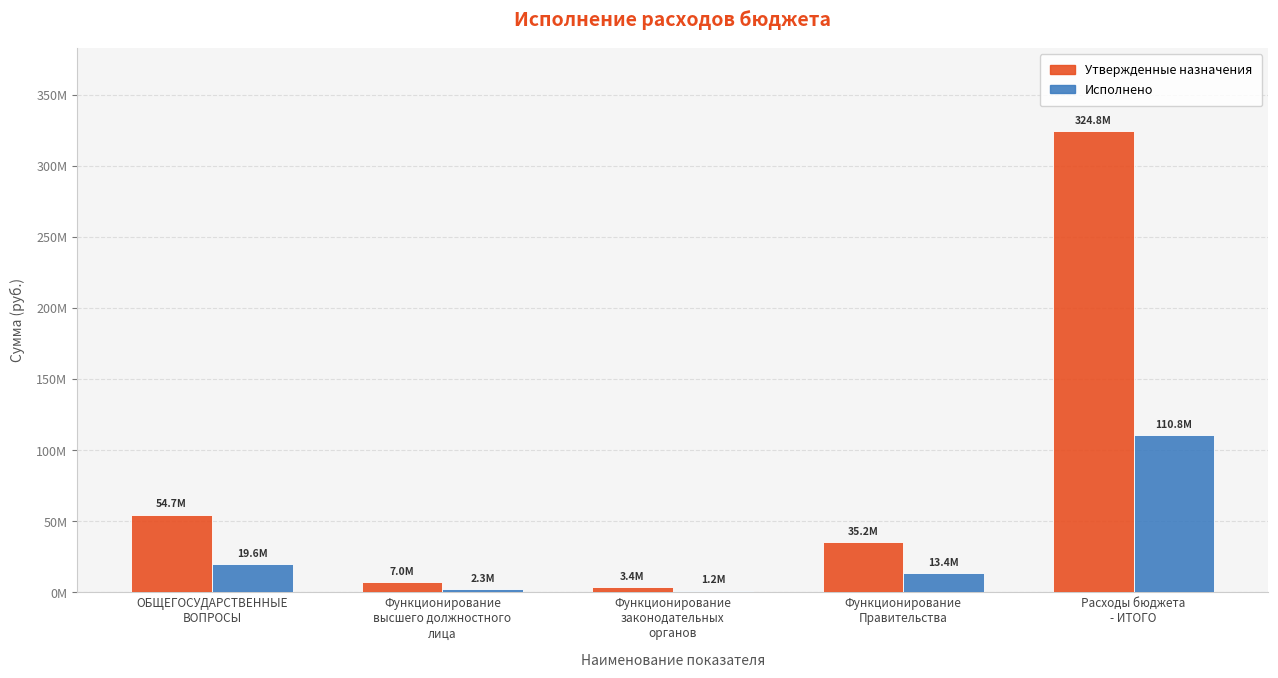

At which label is Утвержденные назначения closest to 164064820?

ОБЩЕГОСУДАРСТВЕННЫЕ
ВОПРОСЫ